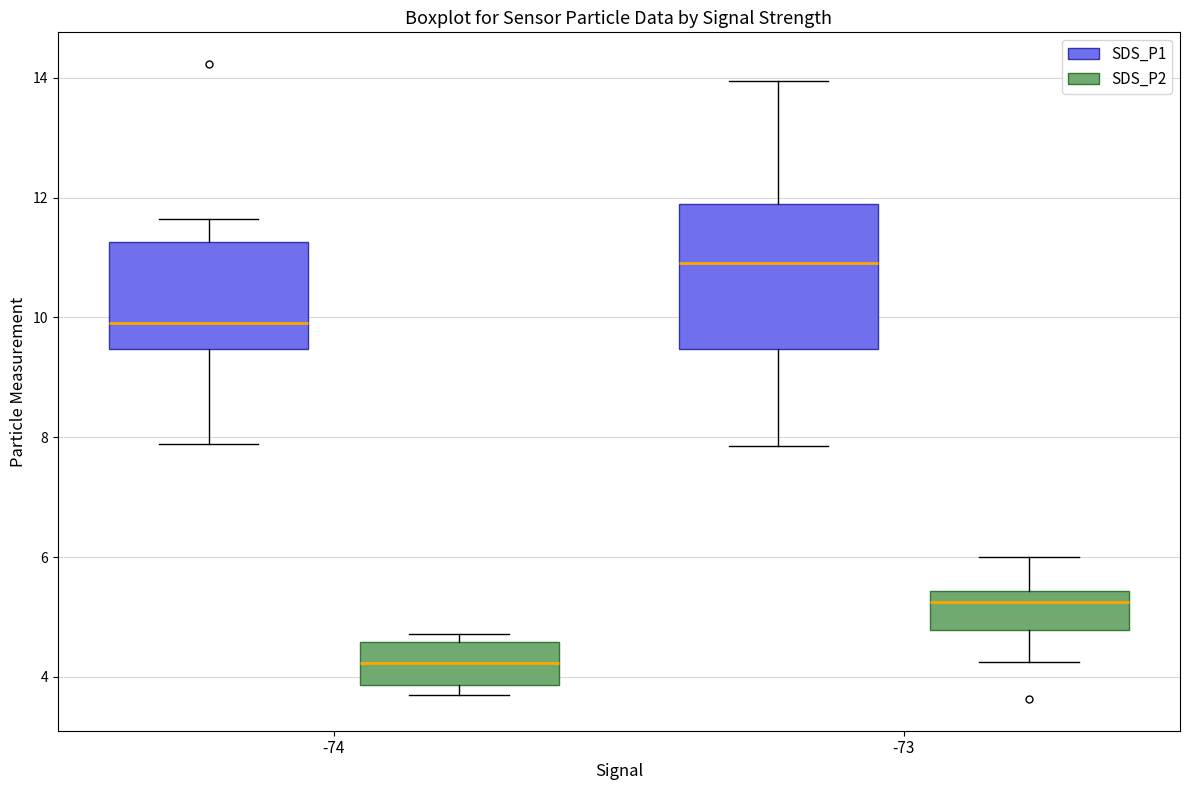

Which box is the tallest, from its lower edge to its upper edge?

-73 (SDS_P1)